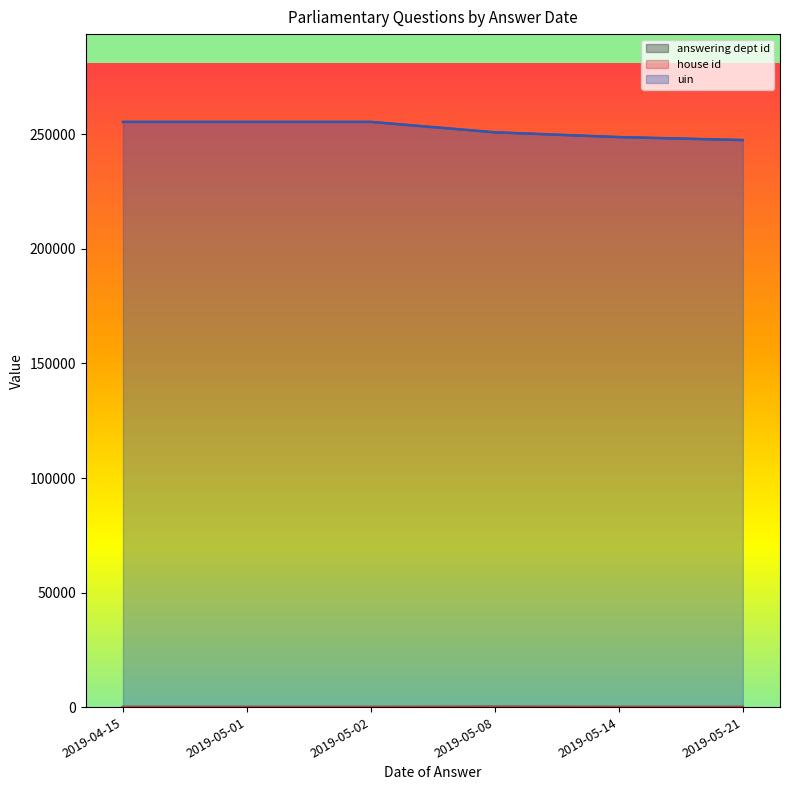

True or false: house id has a value of 1 at 2019-05-01.

False